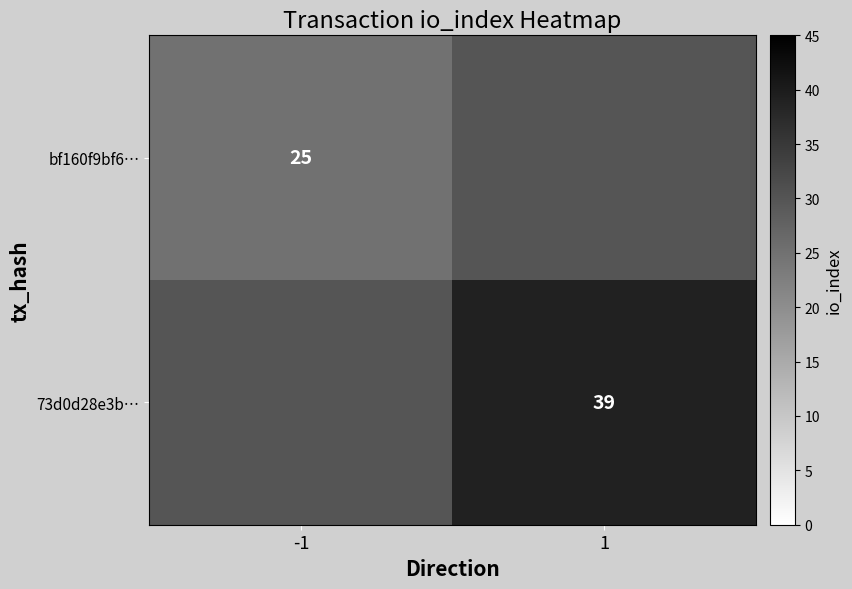

The value of bf160f9bf6… at -1 is 25. True or false?

True